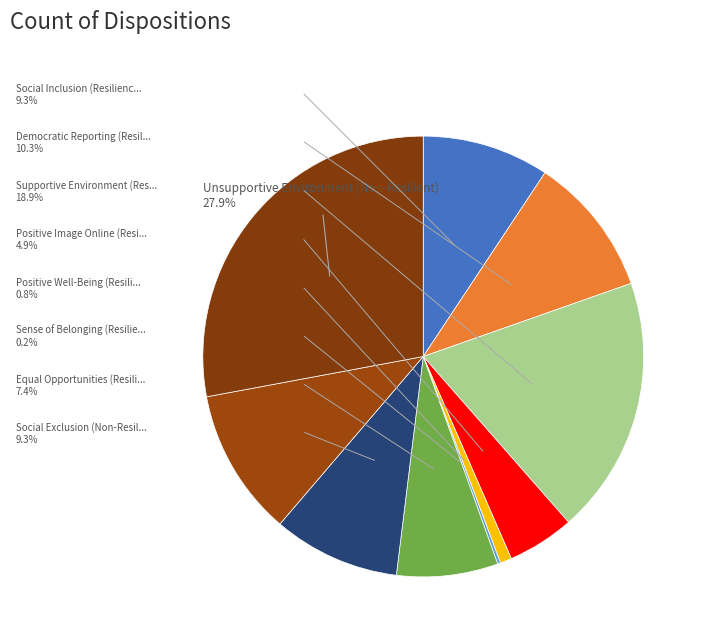

Which category has the biggest portion of the pie?

Unsupportive Environment (Non-Resilient)